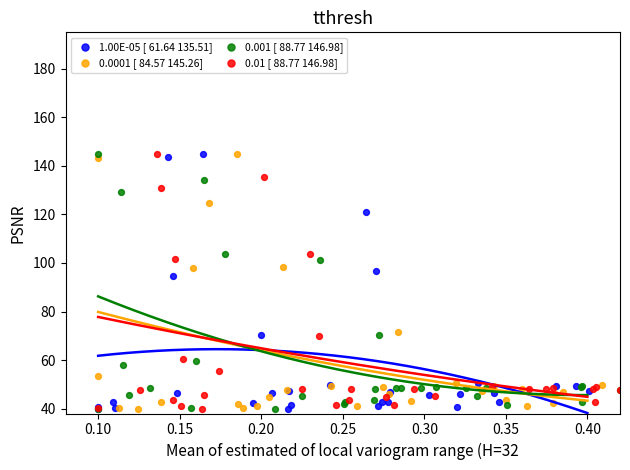

What are all the series names shown in the legend?

1.00E-05 [ 61.64 135.51], 0.0001 [ 84.57 145.26], 0.001 [ 88.77 146.98], 0.01 [ 88.77 146.98]